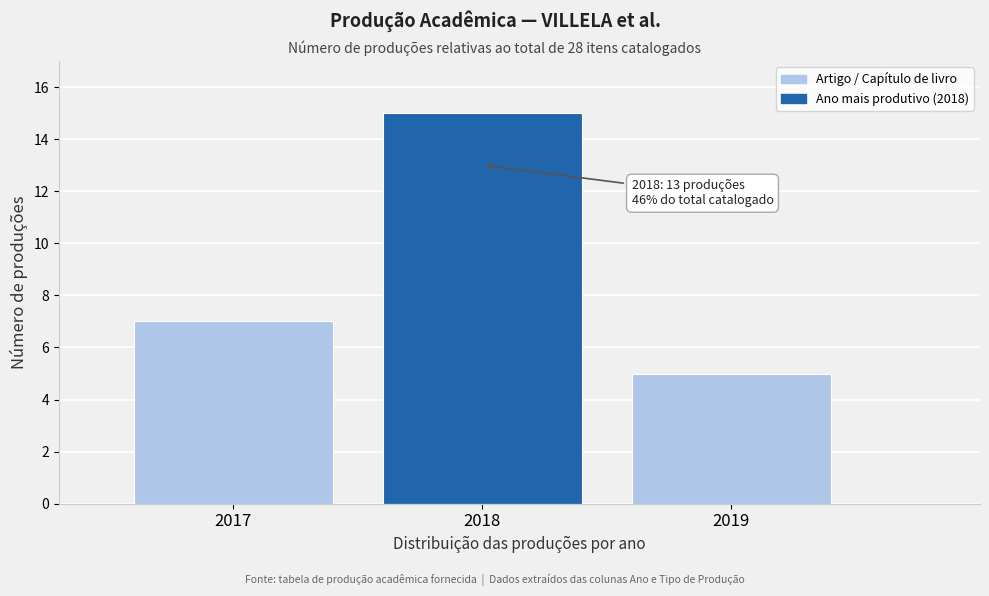

Reading left to right, extract all data points from this chart.

2017=7	2018=15	2019=5